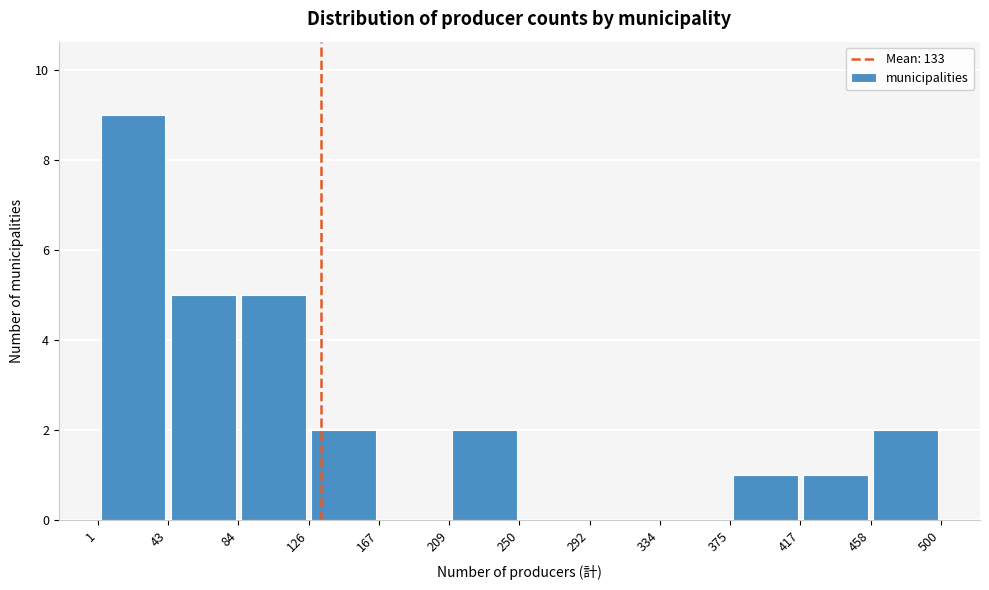

Reading left to right, list every bar in this chart as the range it spans on the x-axis followed by its height. The values are not printed on the chart, so give them approximately, as read against the axis.

1 to 43: 9
43 to 84: 5
84 to 126: 5
126 to 167: 2
167 to 209: 0
209 to 250: 2
250 to 292: 0
292 to 334: 0
334 to 375: 0
375 to 417: 1
417 to 458: 1
458 to 500: 2